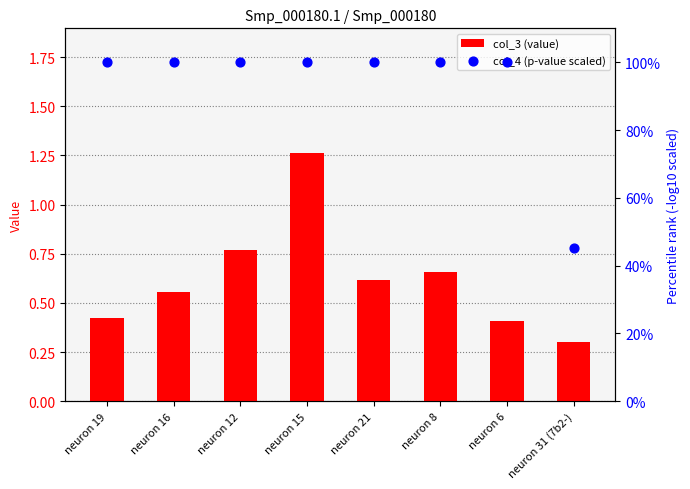

Which series has the largest total across all categories?

col_4 (p-value scaled)